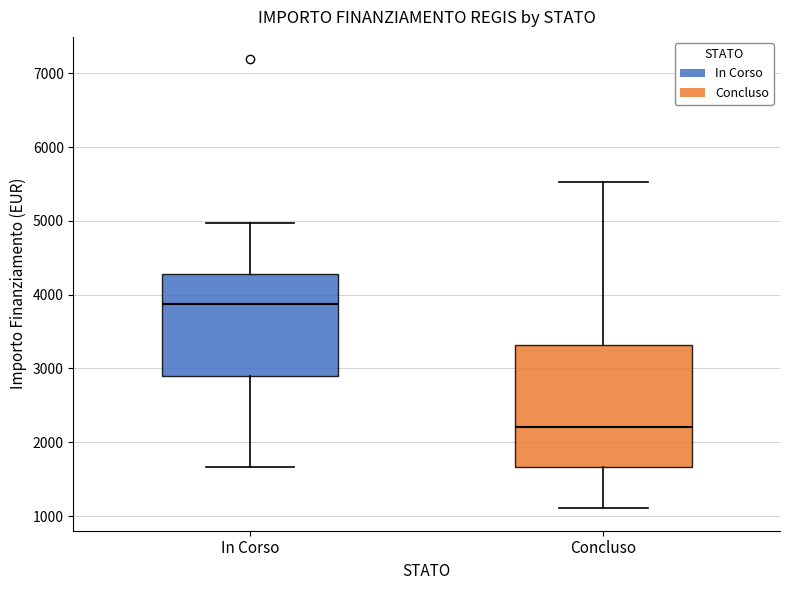

Which box has the lowest median line?

Concluso